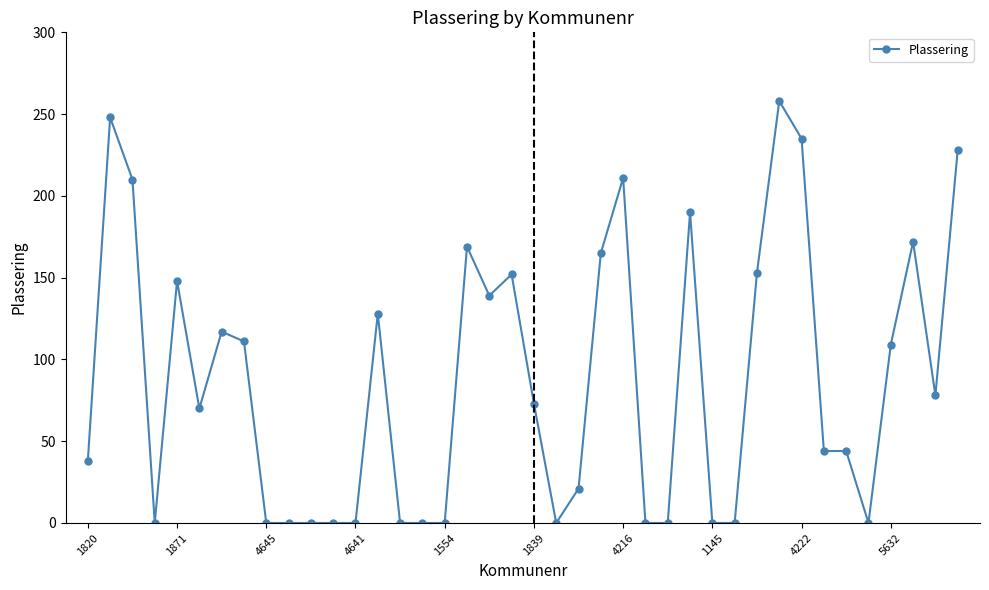

What is the greatest value displayed?

258